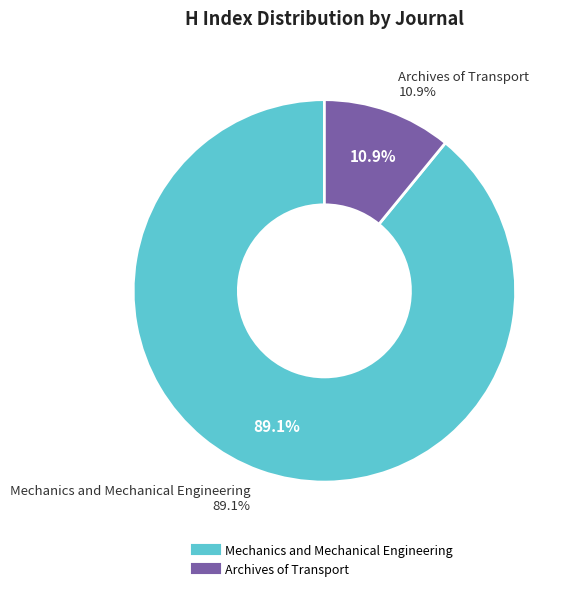

To the nearest percent, what percentage of the pie is Mechanics and Mechanical Engineering?

89%